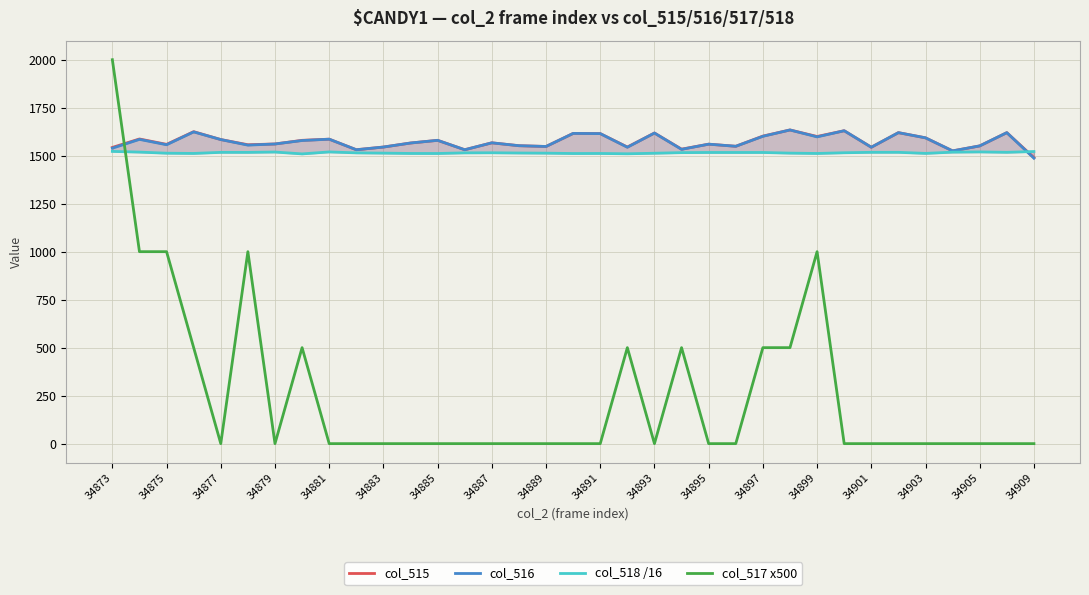

The value of col_517 x500 at 34877 is 660. True or false?

False